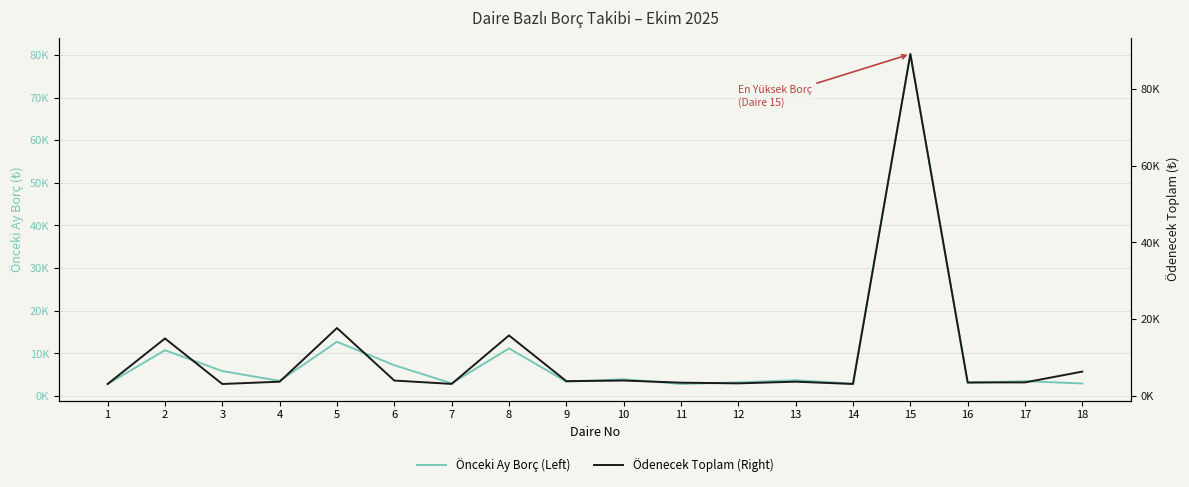

At how many categories does at least one series exceed 74800?

1